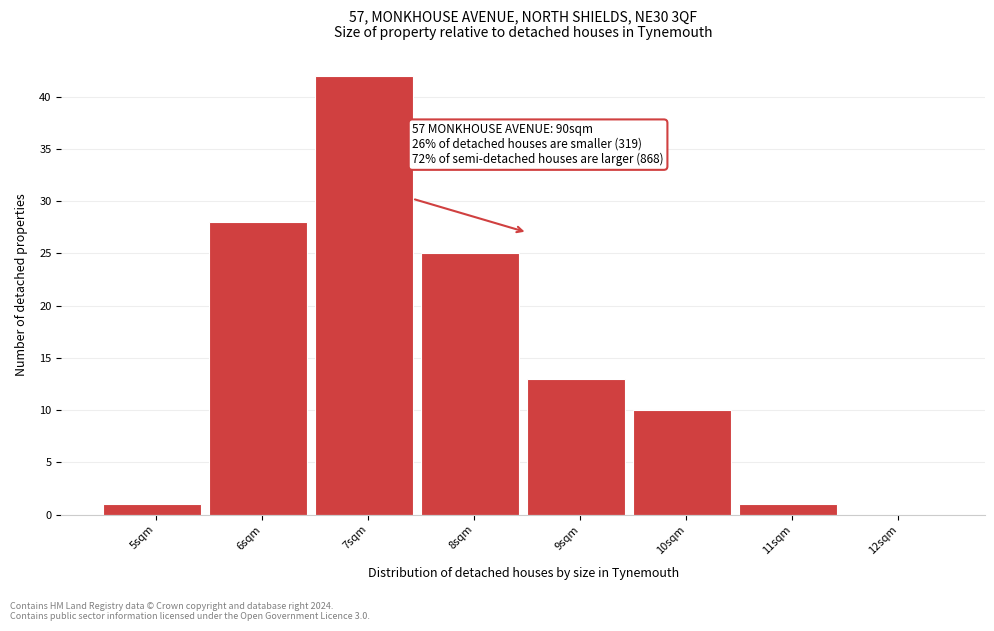

Reading left to right, transcribe all the data shown in this chart.

5sqm=1	6sqm=28	7sqm=42	8sqm=25	9sqm=13	10sqm=10	11sqm=1	12sqm=0